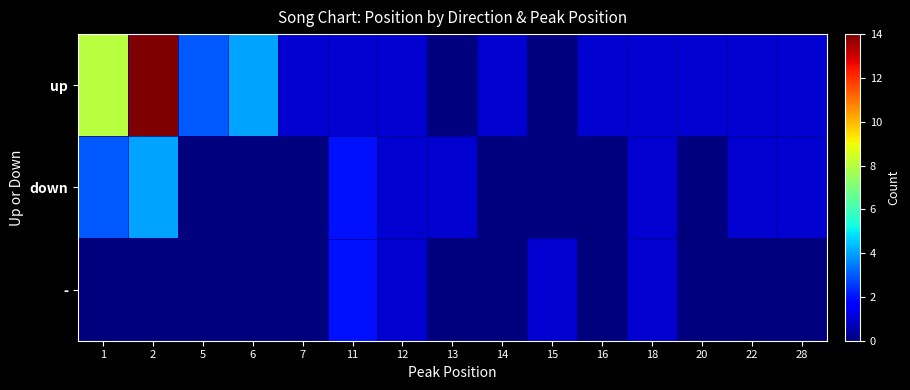

Reading left to right, what are all the values shown in this chart?

up: 1=8	2=14	5=3	6=4	7=1	11=1	12=1	13=0	14=1	15=0	16=1	18=1	20=1	22=1	28=1
down: 1=3	2=4	5=0	6=0	7=0	11=2	12=1	13=1	14=0	15=0	16=0	18=1	20=0	22=1	28=1
-: 1=0	2=0	5=0	6=0	7=0	11=2	12=1	13=0	14=0	15=1	16=0	18=1	20=0	22=0	28=0